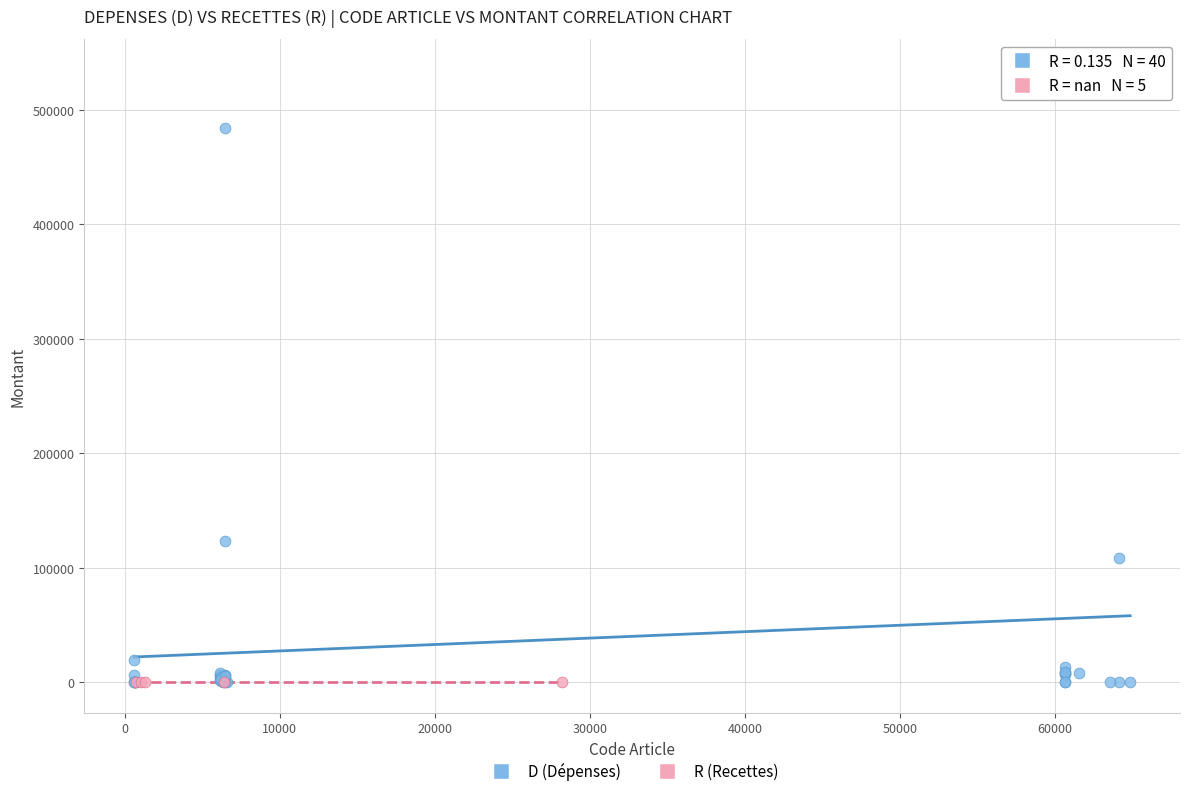

Which series reaches the maximum Y coordinate?

D (Dépenses)